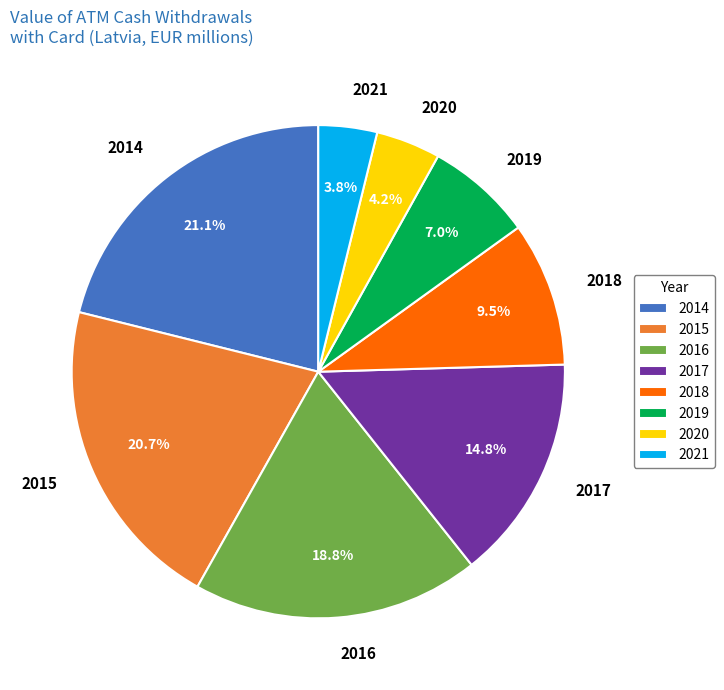

To the nearest percent, what is the average slice percentage?

12%